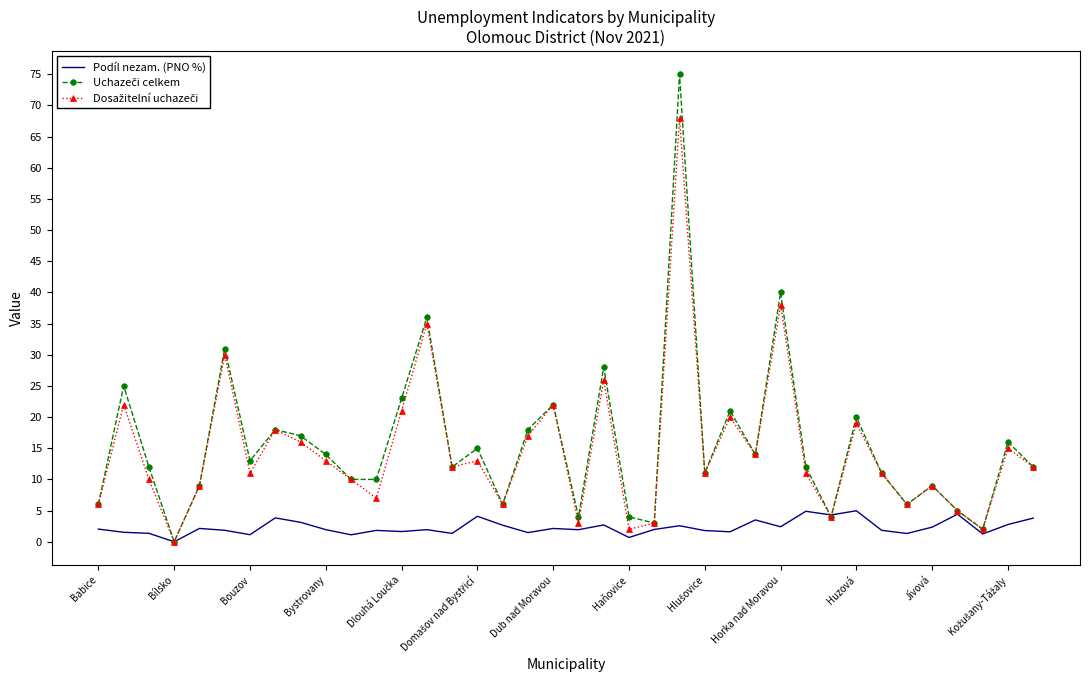

What is the difference between the highest and lowest values at Huzová?

15.0